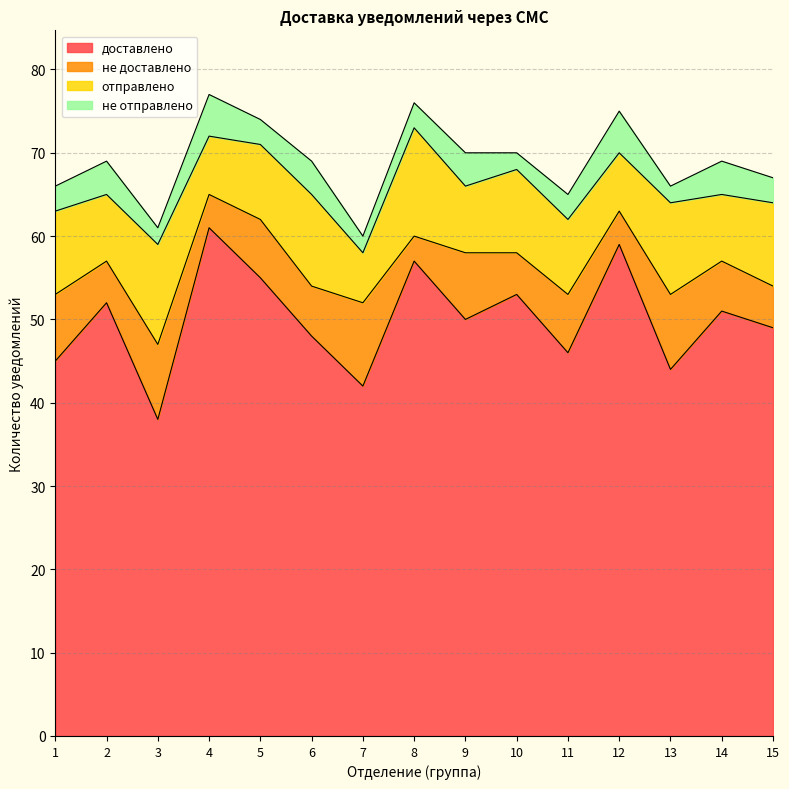

The отправлено series shows 8 at 14. True or false?

True